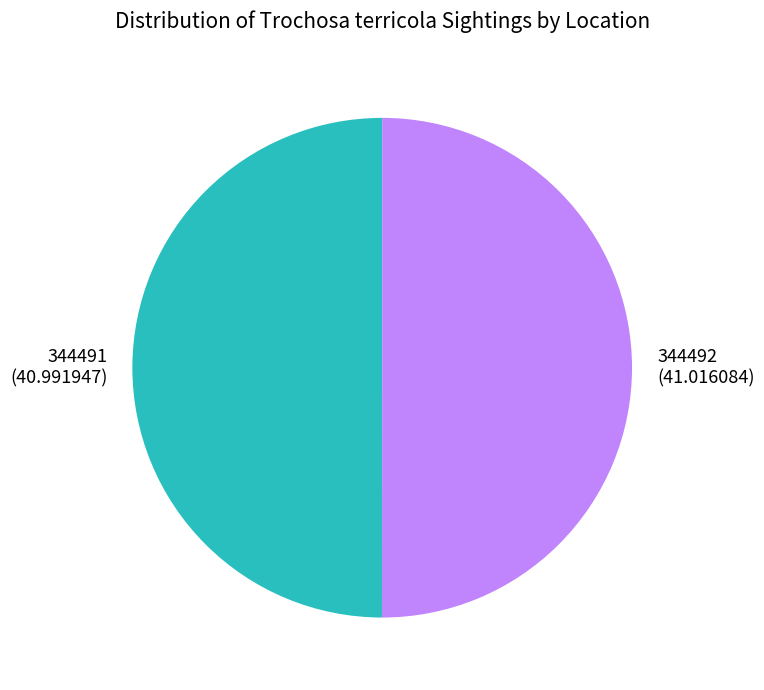

Is it true that 344491 is 60% of the pie?

False